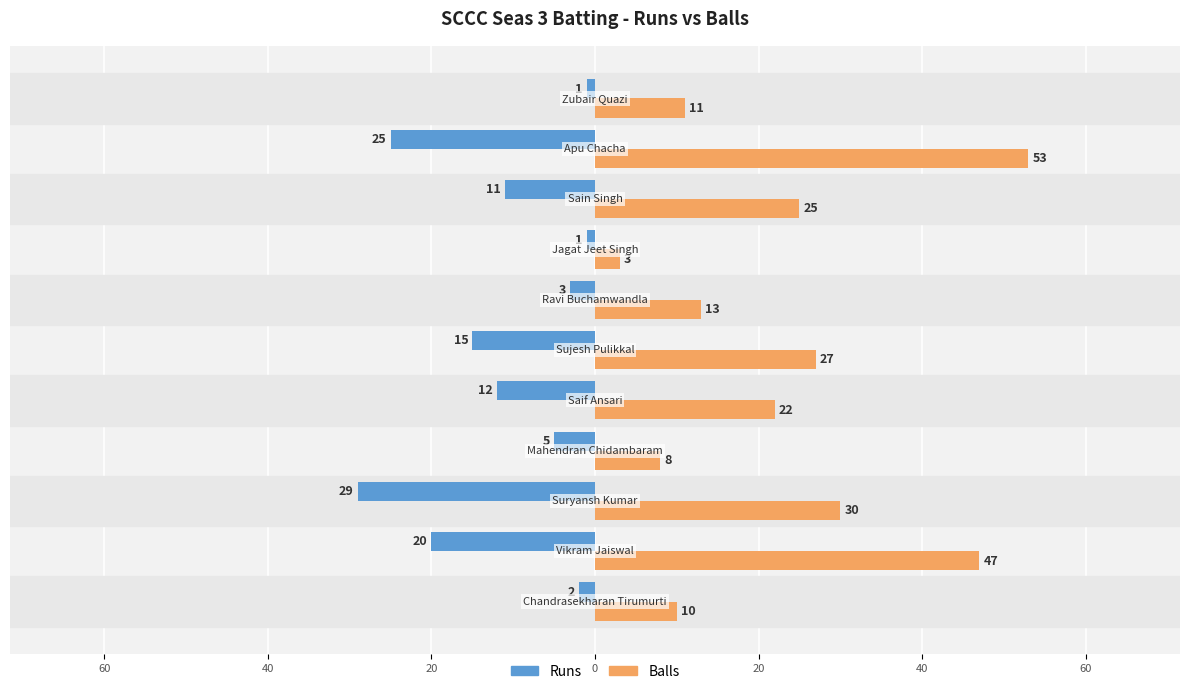

What are all the series names shown in the legend?

Runs, Balls